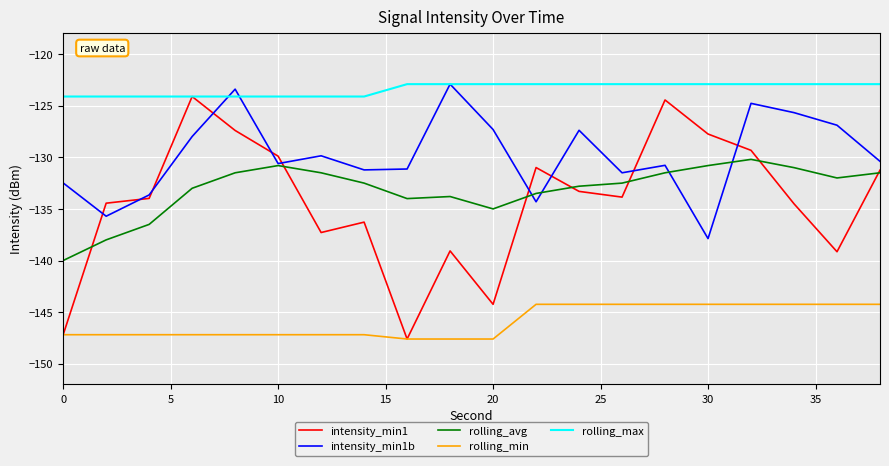

Which series has the largest total across all categories?

rolling_max